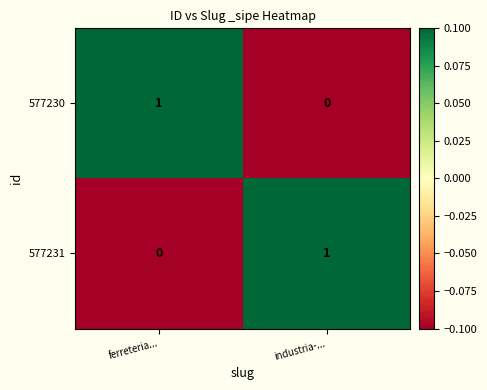

How many series are shown in this chart?

2